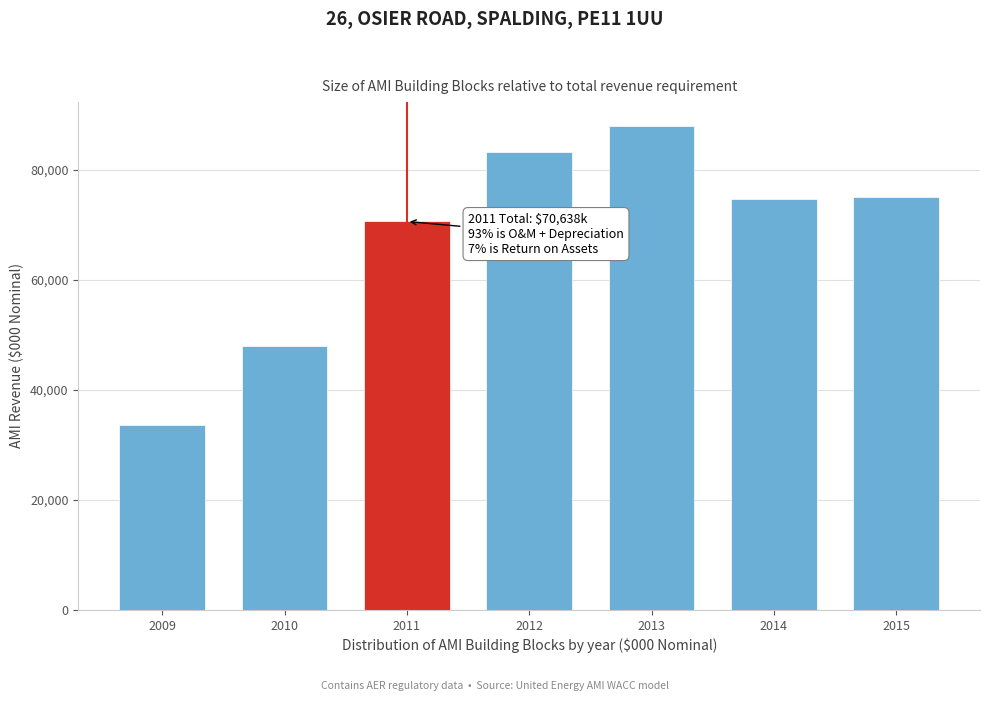

Reading left to right, list all the values displayed in this chart.

33643.3	48053.2	70638.5	83227.2	87948.3	74681.6	75060.3